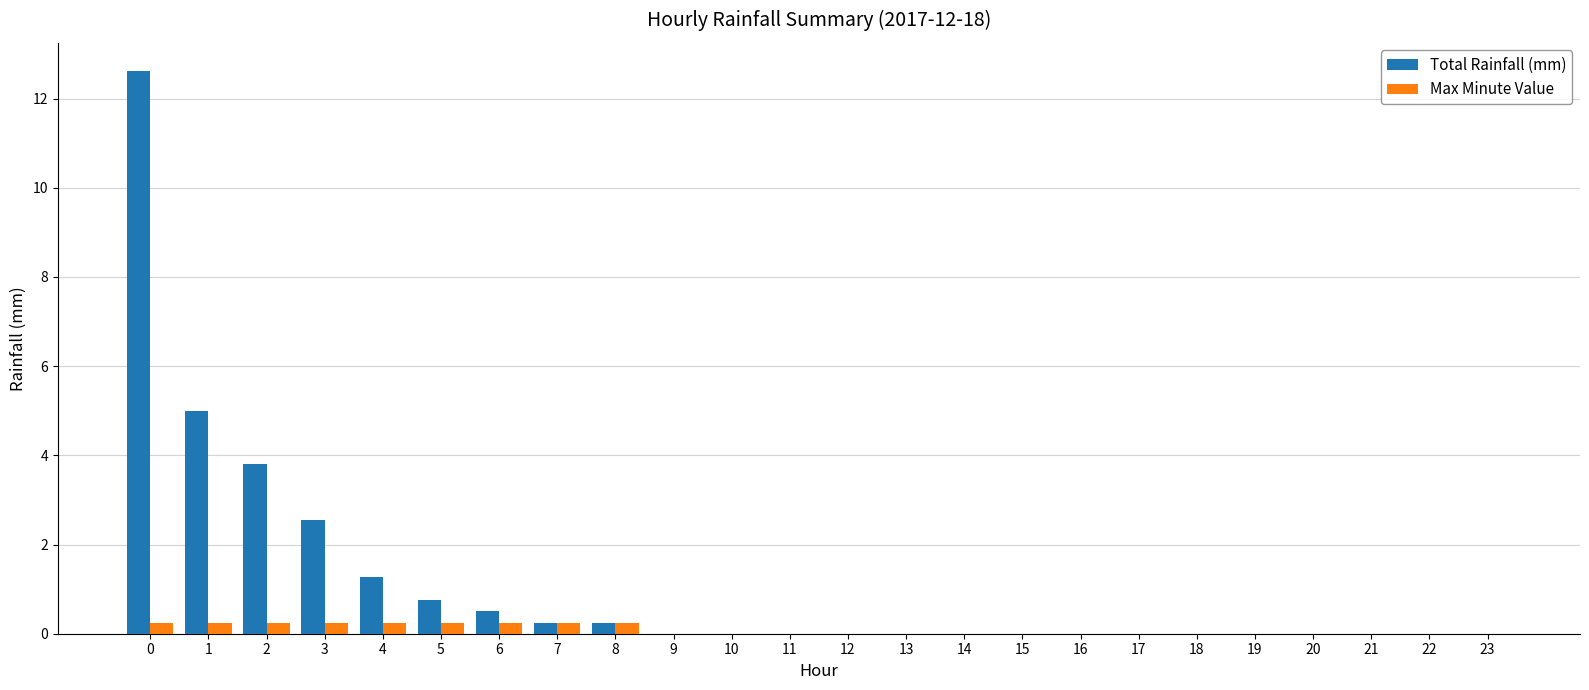

Which series has the largest total across all categories?

Total Rainfall (mm)